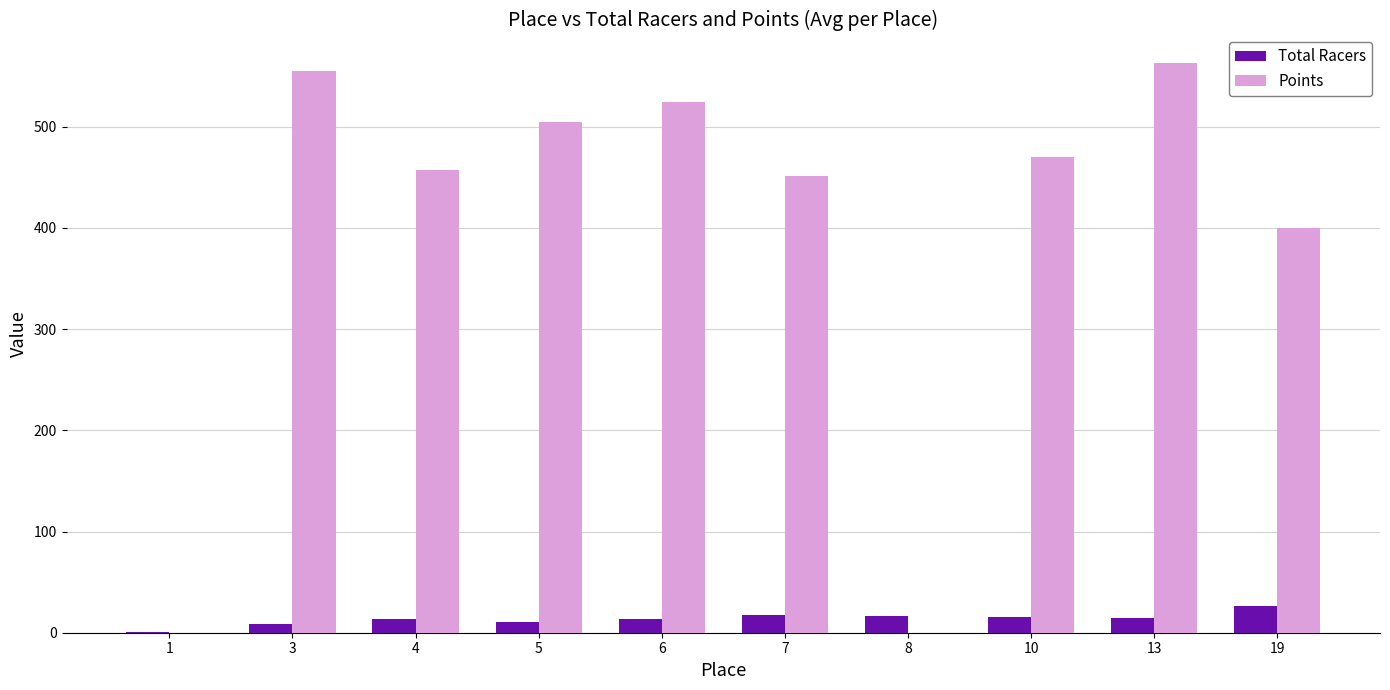

What are all the series names shown in the legend?

Total Racers, Points